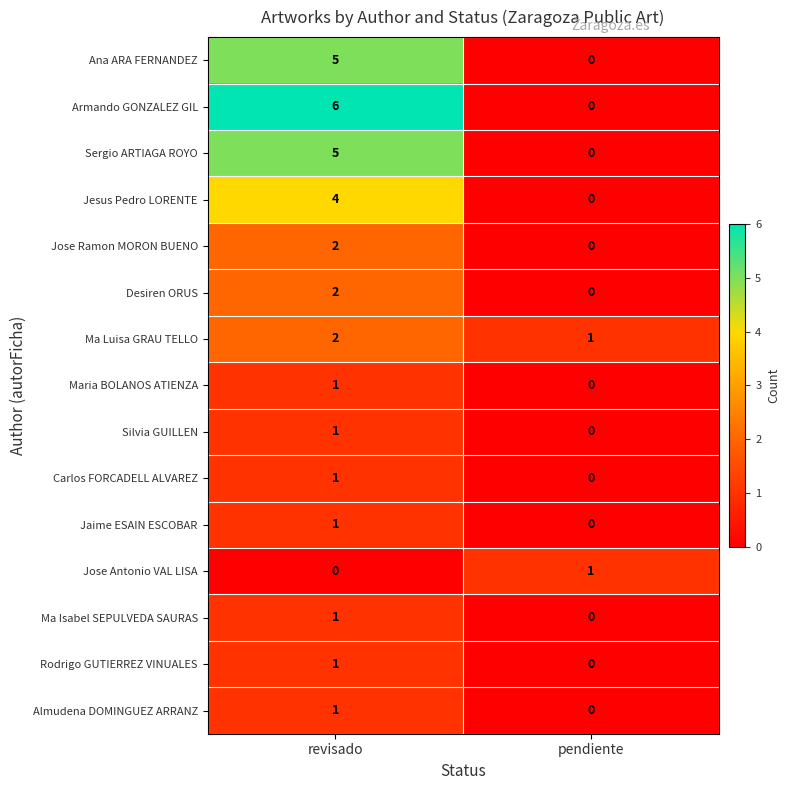

Is it true that Sergio ARTIAGA ROYO equals 2 at revisado?

False